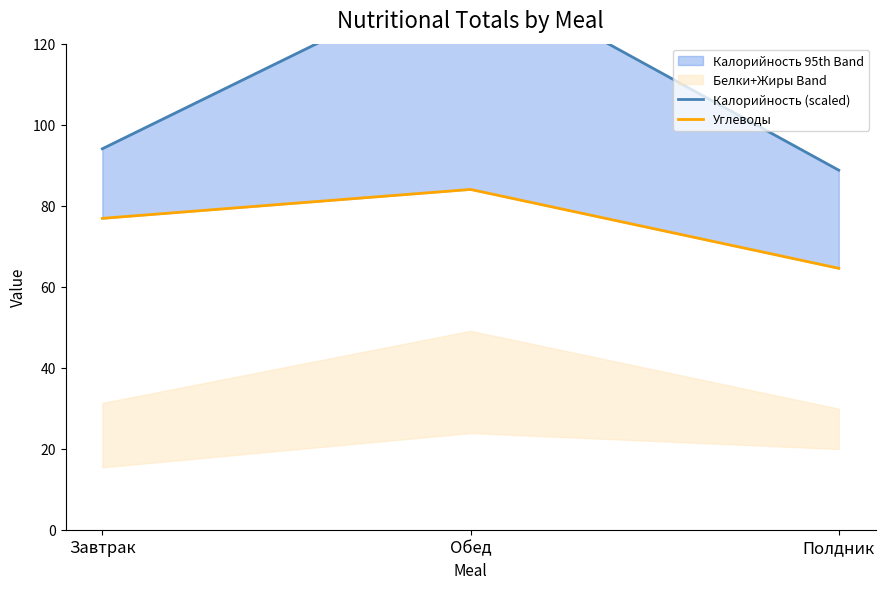

How many values in the Калорийность (scaled) series are below 94?

1